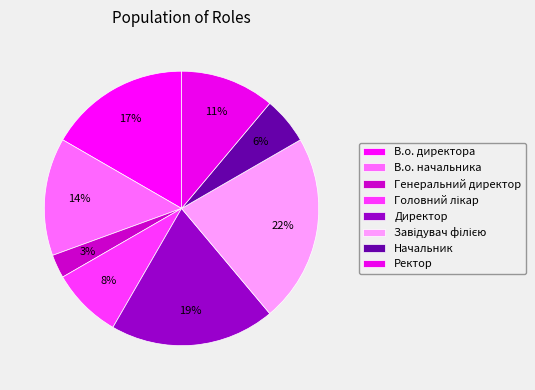

How many segments does this pie chart have?

8